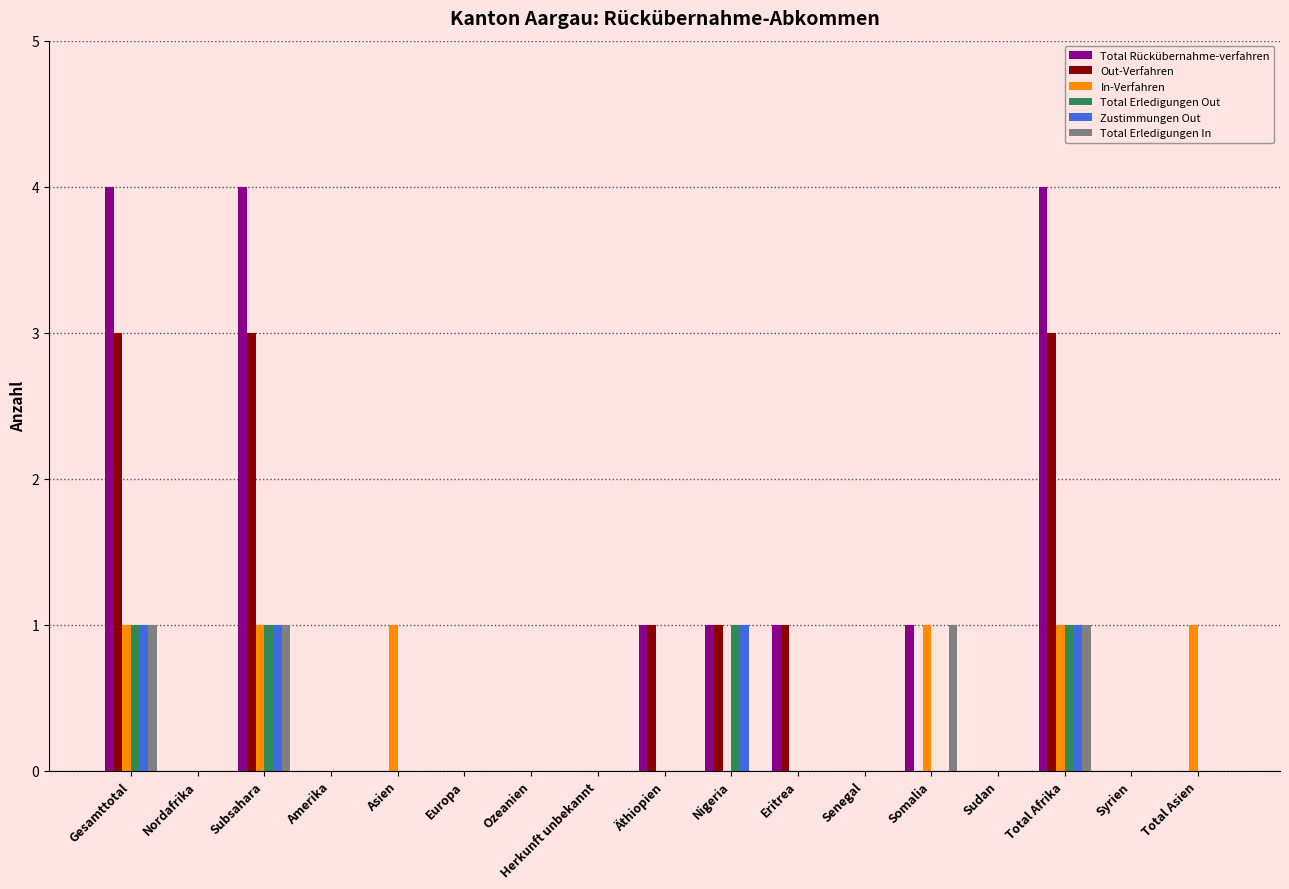

Reading right to left, what are all the values shown in this chart?

Total Rückübernahme-verfahren: Total Asien=0	Syrien=0	Total Afrika=4	Sudan=0	Somalia=1	Senegal=0	Eritrea=1	Nigeria=1	Äthiopien=1	Herkunft unbekannt=0	Ozeanien=0	Europa=0	Asien=0	Amerika=0	Subsahara=4	Nordafrika=0	Gesamttotal=4
Out-Verfahren: Total Asien=0	Syrien=0	Total Afrika=3	Sudan=0	Somalia=0	Senegal=0	Eritrea=1	Nigeria=1	Äthiopien=1	Herkunft unbekannt=0	Ozeanien=0	Europa=0	Asien=0	Amerika=0	Subsahara=3	Nordafrika=0	Gesamttotal=3
In-Verfahren: Total Asien=1	Syrien=0	Total Afrika=1	Sudan=0	Somalia=1	Senegal=0	Eritrea=0	Nigeria=0	Äthiopien=0	Herkunft unbekannt=0	Ozeanien=0	Europa=0	Asien=1	Amerika=0	Subsahara=1	Nordafrika=0	Gesamttotal=1
Total Erledigungen Out: Total Asien=0	Syrien=0	Total Afrika=1	Sudan=0	Somalia=0	Senegal=0	Eritrea=0	Nigeria=1	Äthiopien=0	Herkunft unbekannt=0	Ozeanien=0	Europa=0	Asien=0	Amerika=0	Subsahara=1	Nordafrika=0	Gesamttotal=1
Zustimmungen Out: Total Asien=0	Syrien=0	Total Afrika=1	Sudan=0	Somalia=0	Senegal=0	Eritrea=0	Nigeria=1	Äthiopien=0	Herkunft unbekannt=0	Ozeanien=0	Europa=0	Asien=0	Amerika=0	Subsahara=1	Nordafrika=0	Gesamttotal=1
Total Erledigungen In: Total Asien=0	Syrien=0	Total Afrika=1	Sudan=0	Somalia=1	Senegal=0	Eritrea=0	Nigeria=0	Äthiopien=0	Herkunft unbekannt=0	Ozeanien=0	Europa=0	Asien=0	Amerika=0	Subsahara=1	Nordafrika=0	Gesamttotal=1